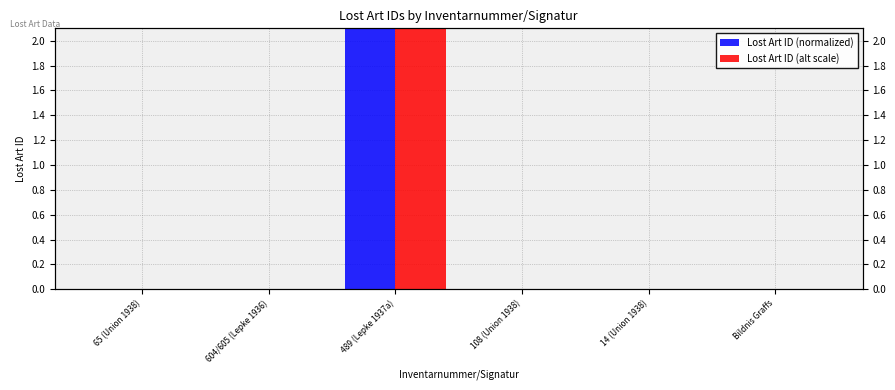

Which has a higher value, 108 (Union 1938) or Bildnis Graffs?

Bildnis Graffs